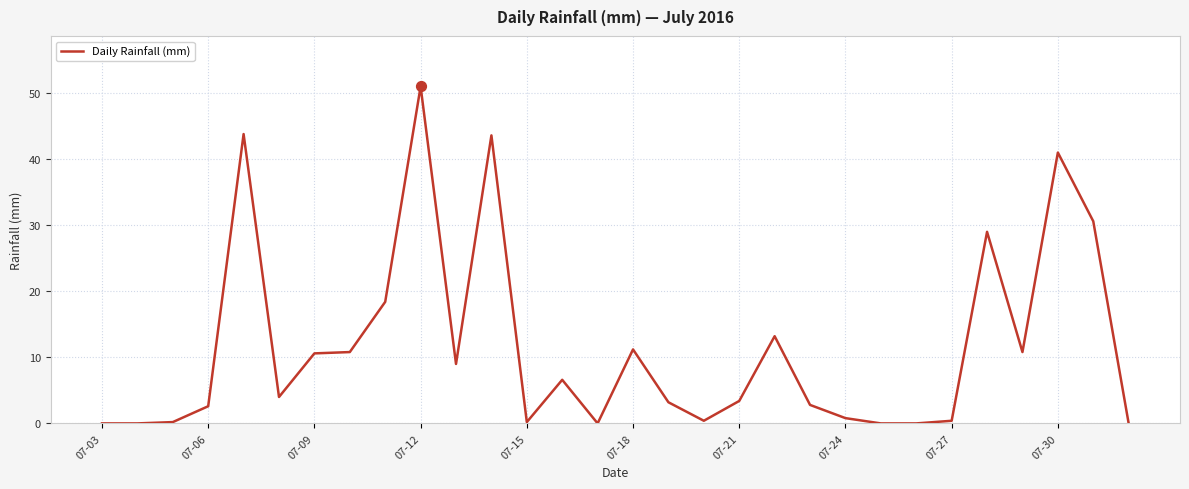

What is the difference between the maximum and minimum values?

51.0